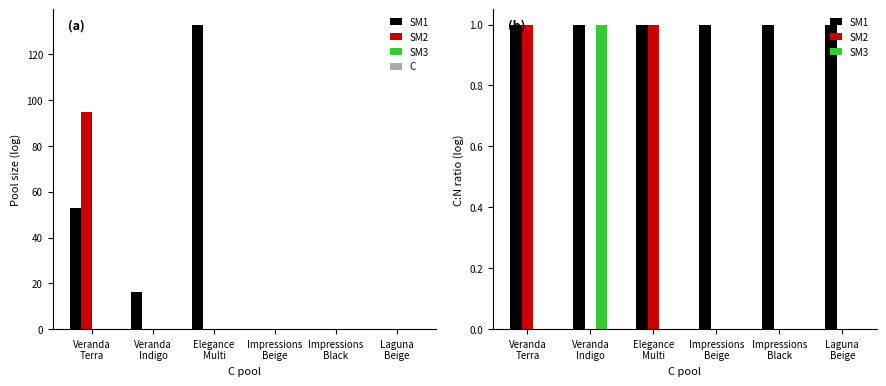

Which series has the largest range (max minus min)?

SM2